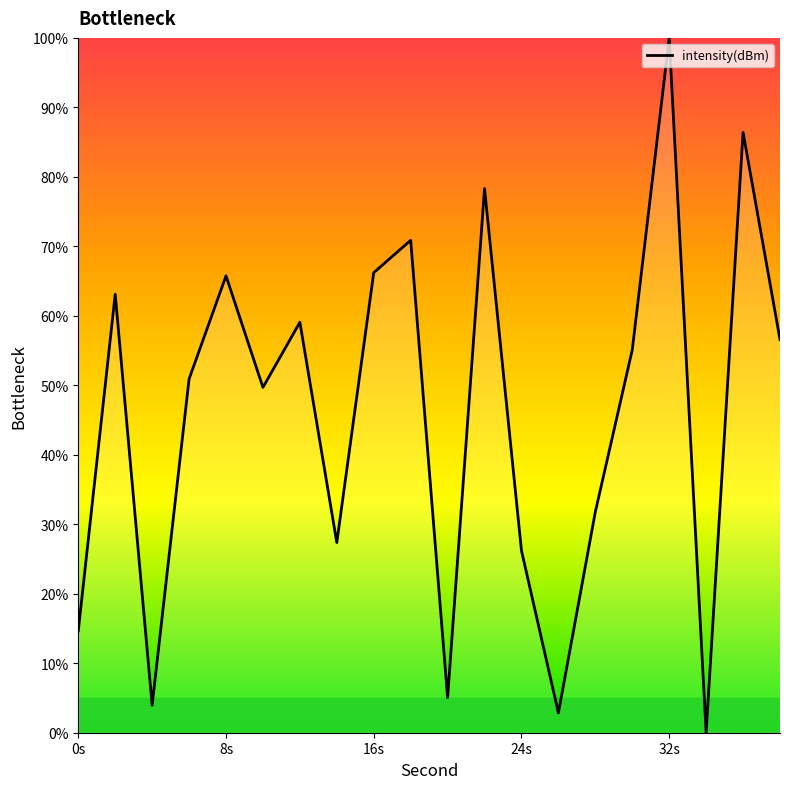

What is the greatest value displayed?

100.0